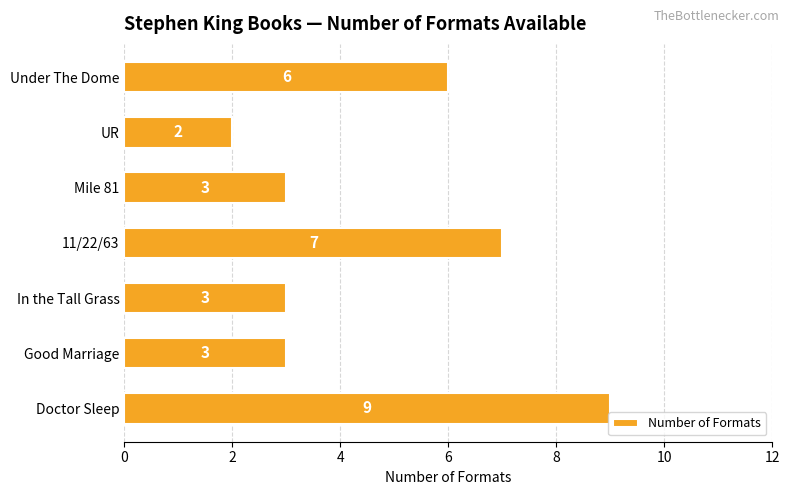

What is the sum of all values?

33